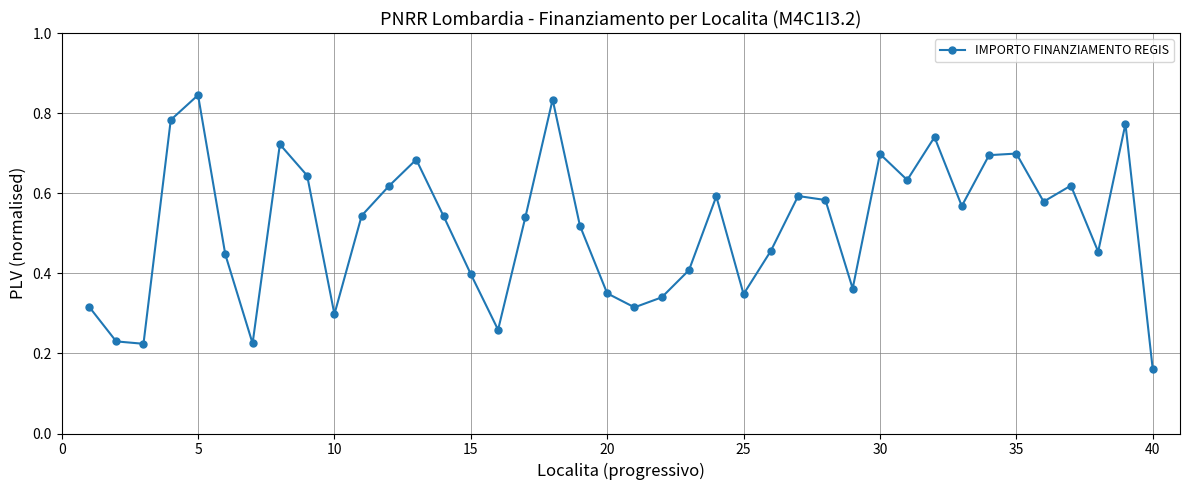

What is the sum of all values?

20.6